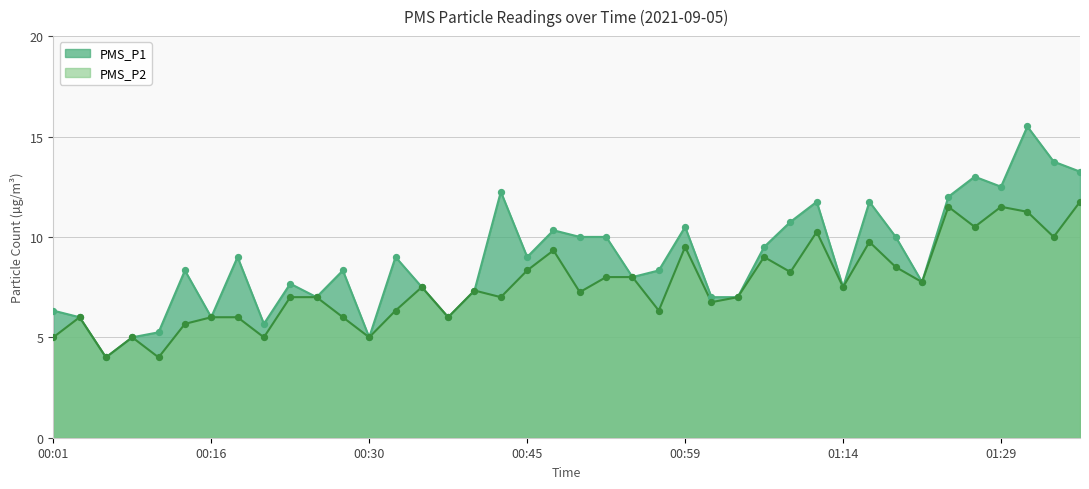

Is the value of PMS_P1 at 01:21 greater than the value of PMS_P2 at 00:40?

Yes